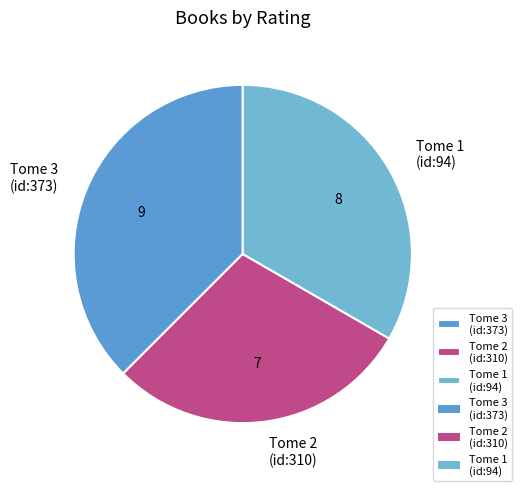

How many segments does this pie chart have?

3